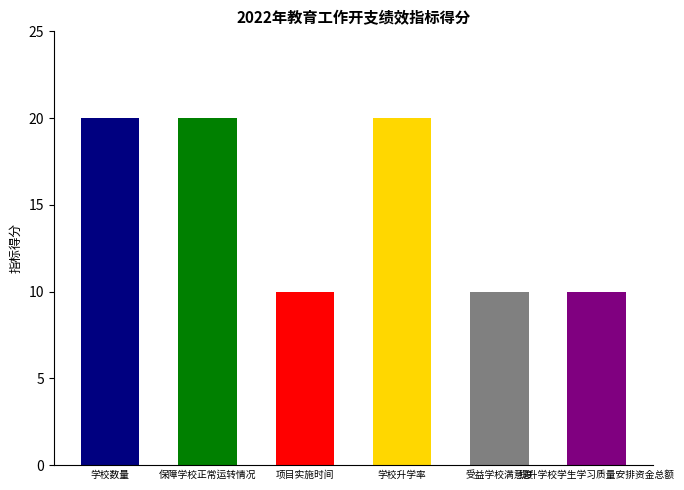

What is the change in value from 学校升学率 to 受益学校满意度?

-10